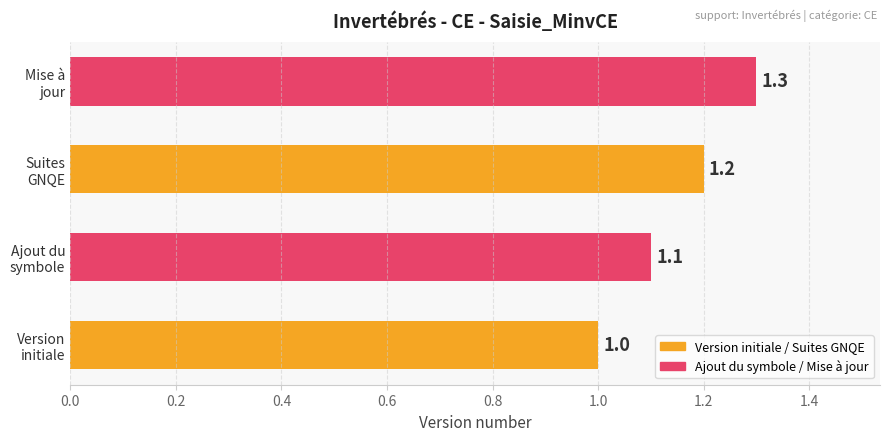

What is the sum of all values?

4.6